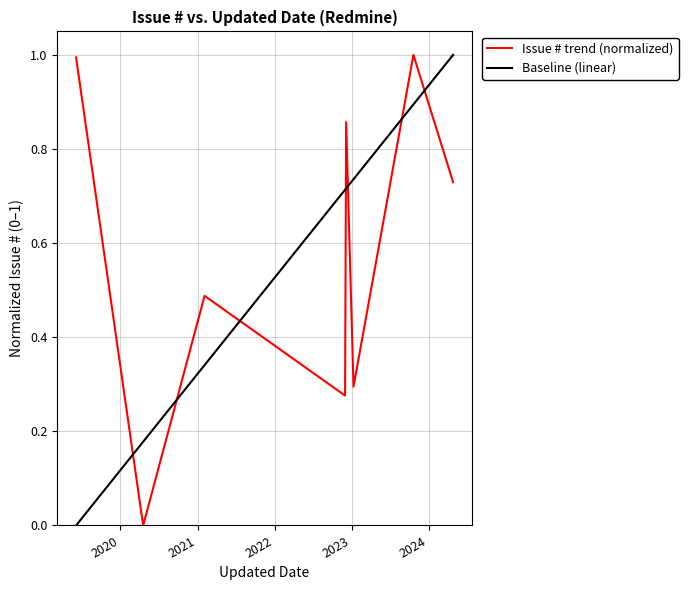

What is the value of the 7th point from the left?

1.0